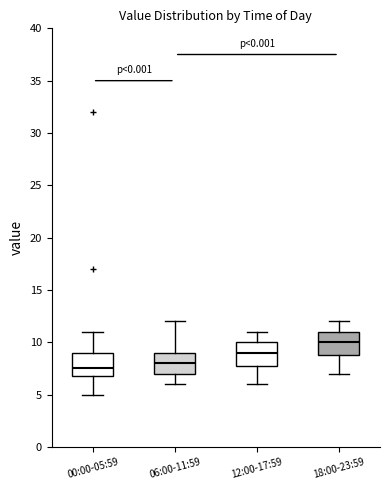

Reading left to right, transcribe this box plot: for each box, give where its median line is, the range the box spans, and where its two whiskers end, as read against the y-axis. The values are not printed on the chart, so give them approximately, as read against the axis.

00:00-05:59: median 7.5, box 7.0 to 9.0, whiskers 5.0 to 11.0
06:00-11:59: median 8.0, box 7.0 to 9.0, whiskers 6.0 to 12.0
12:00-17:59: median 9.0, box 8.0 to 10.0, whiskers 6.0 to 11.0
18:00-23:59: median 10.0, box 9.0 to 11.0, whiskers 7.0 to 12.0